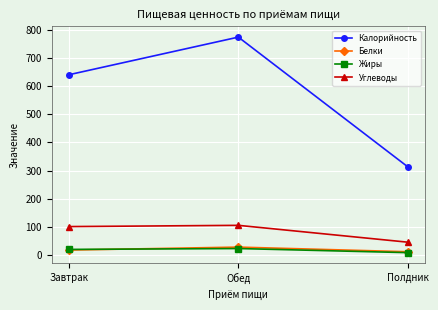

What is the label of the 3rd point from the right?

Завтрак